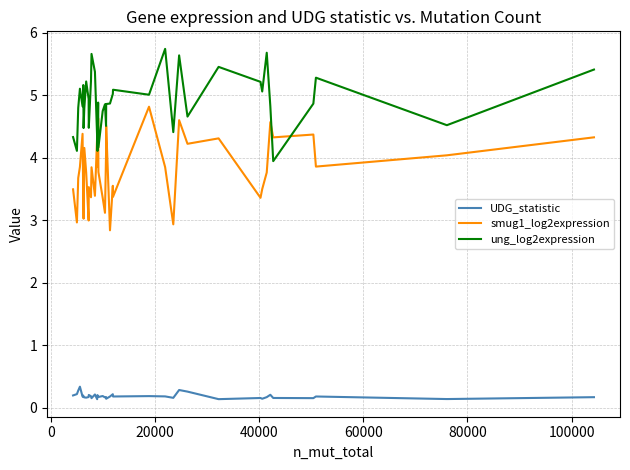

True or false: smug1_log2expression and UDG_statistic intersect in this chart.

False